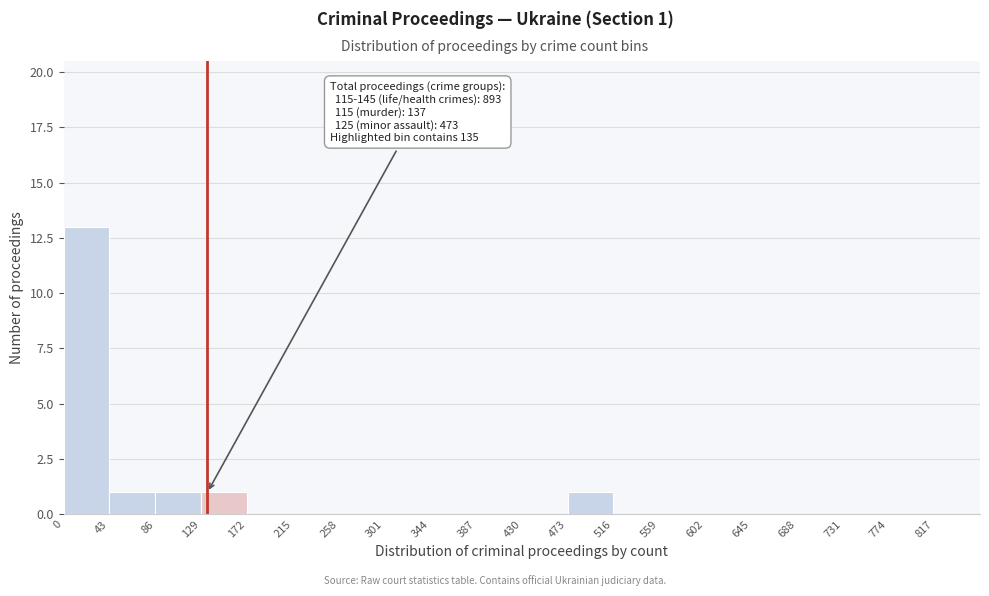

Over which range of the x-axis is the bar tallest?

0 to 43